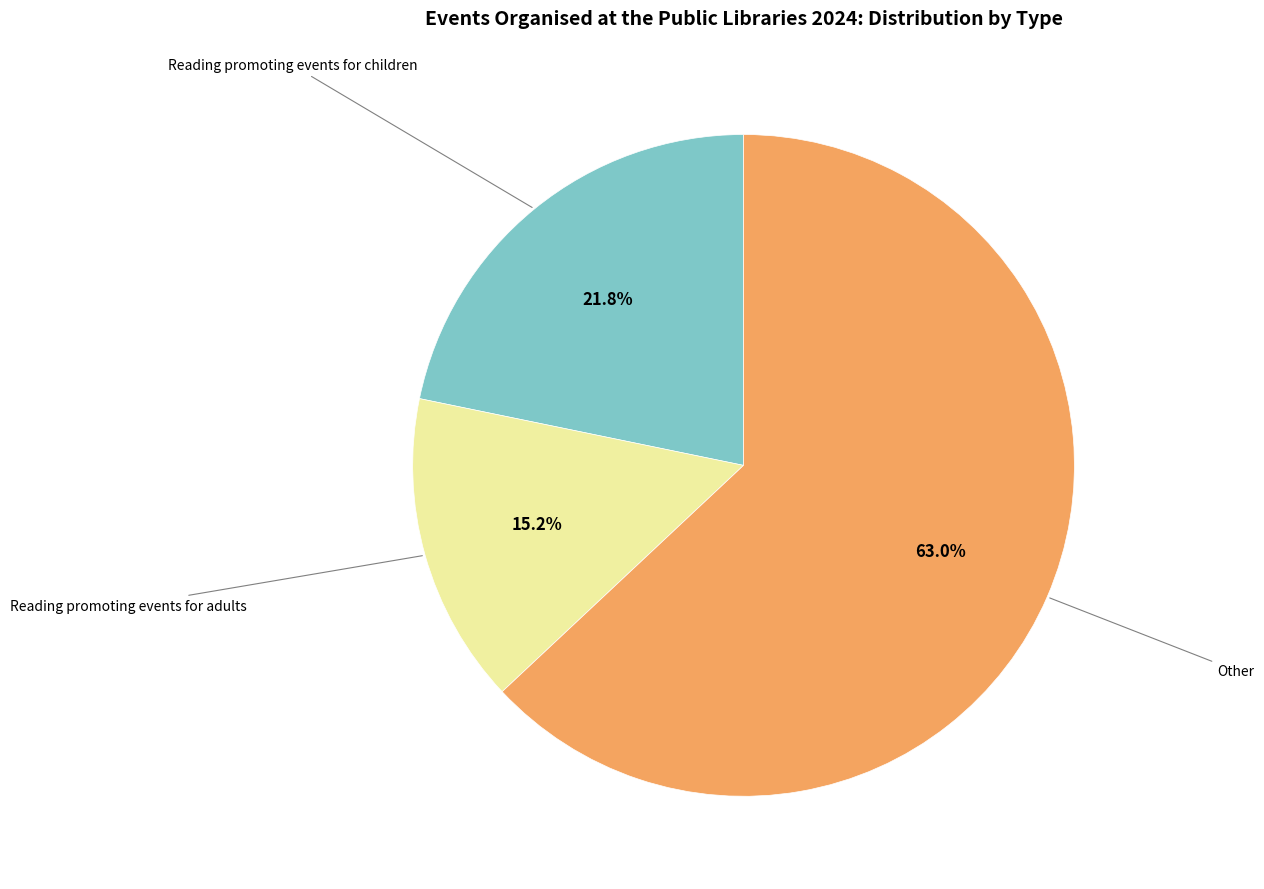

Count the number of slices in the pie.

3